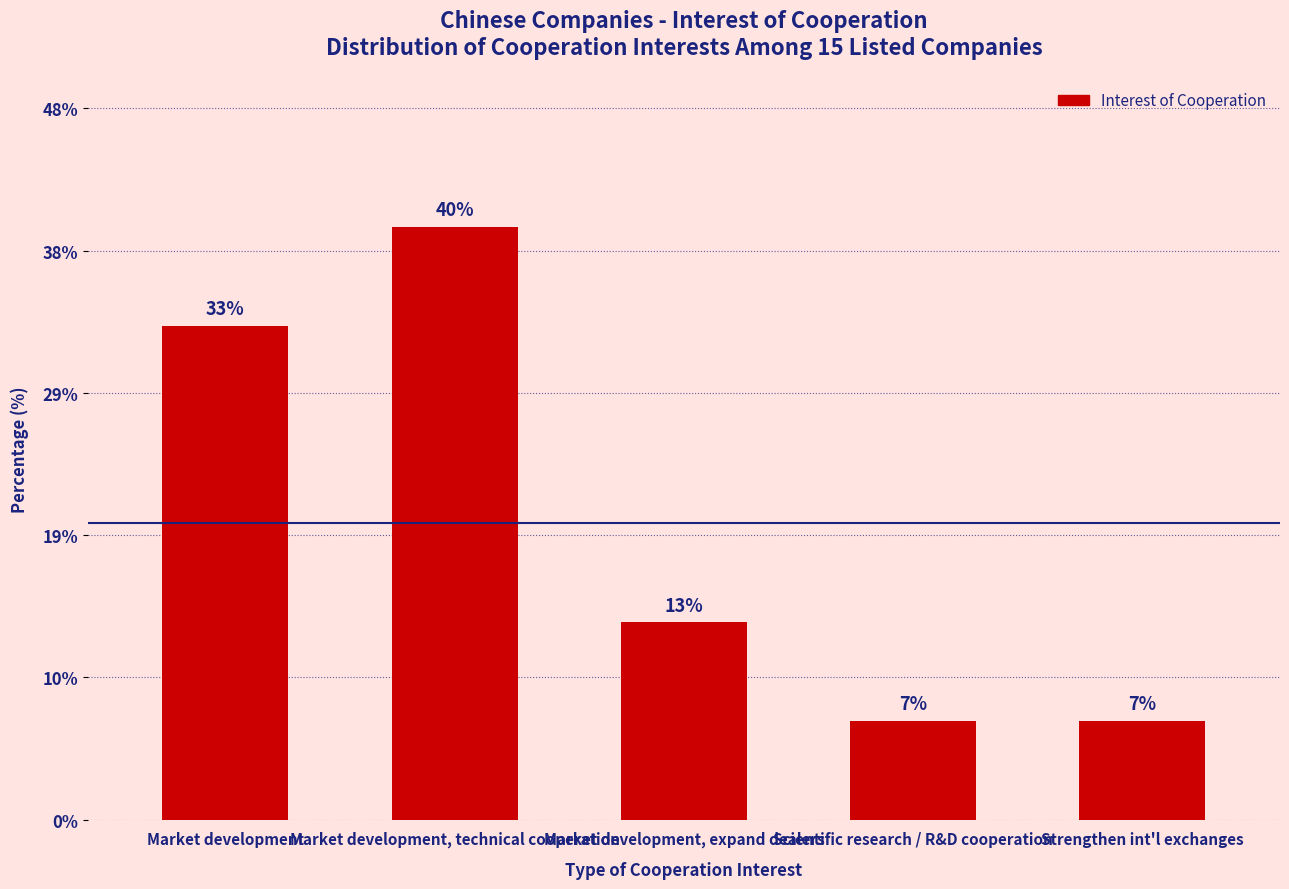

Where does the data first go above 13?

Market development